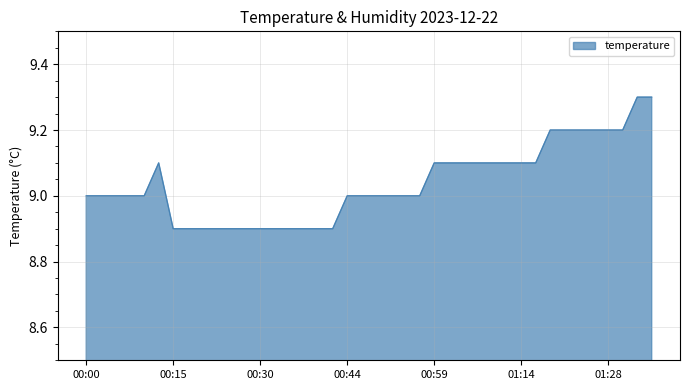

Count the values in the range 8 to 9.

23